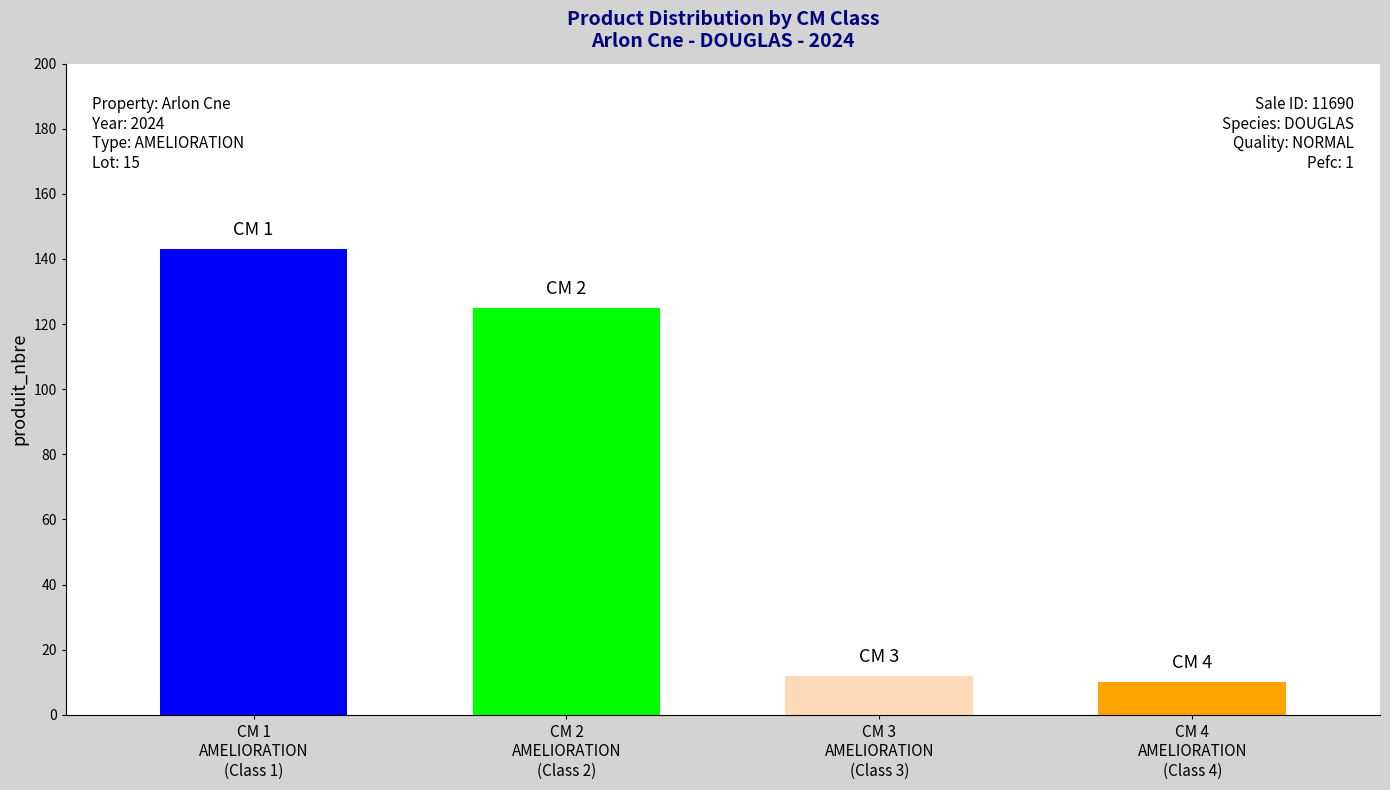

What is the average value of the produit_nbre series?

72.5